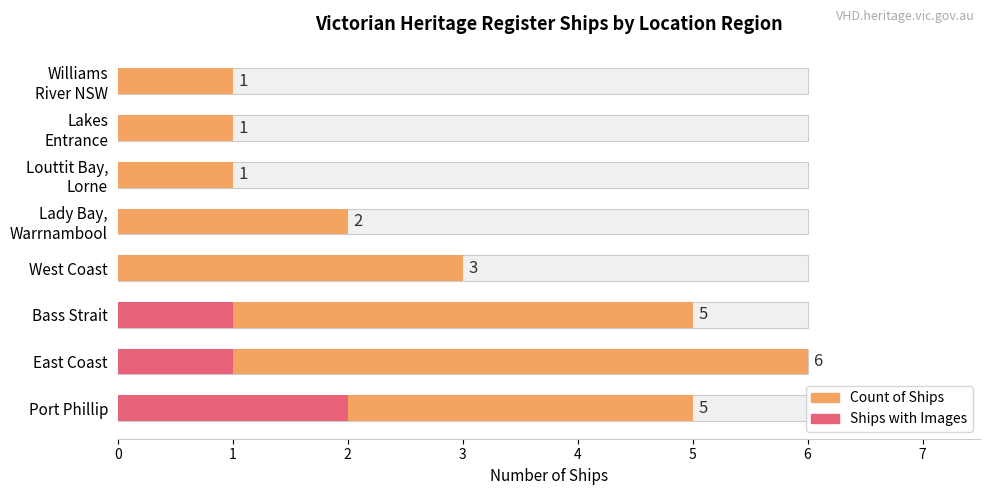

At how many categories does at least one series exceed 3?

3